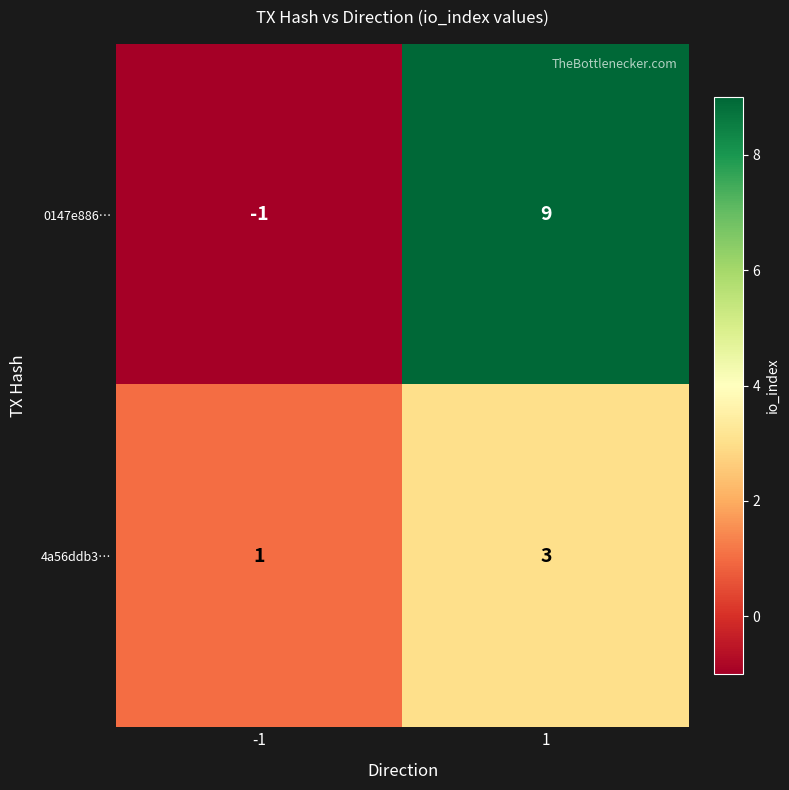

Which series has the largest range (max minus min)?

0147e886…